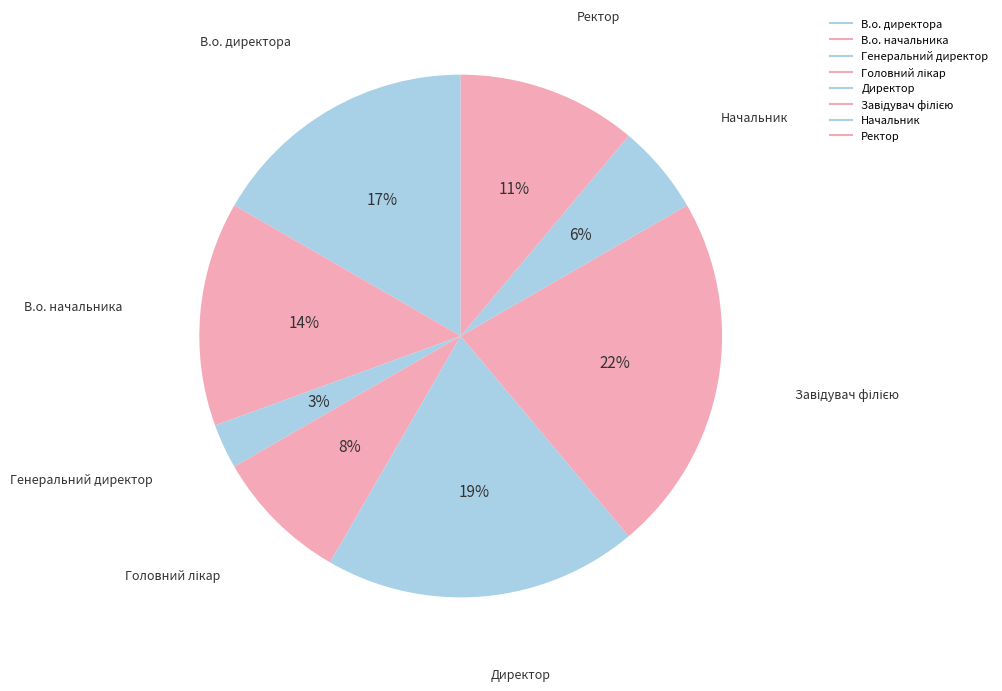

Rank the categories by value from lowest to highest.

Генеральний директор, Начальник, Головний лікар, Ректор, В.о. начальника, В.о. директора, Директор, Завідувач філією